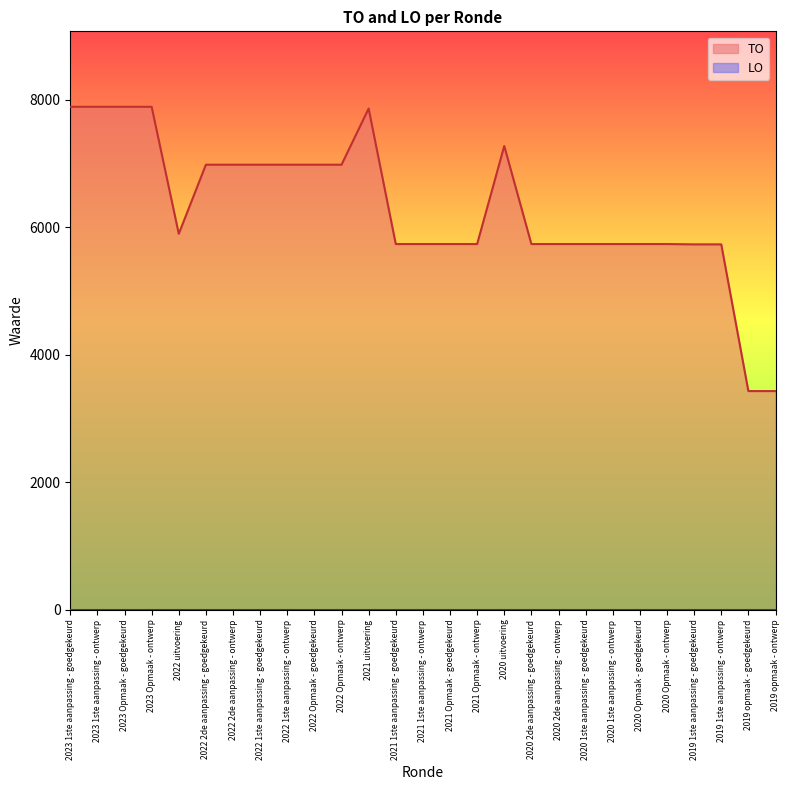

List the labels in order of value, smallest first.

2019 opmaak - goedgekeurd, 2019 opmaak - ontwerp, 2019 1ste aanpassing - goedgekeurd, 2019 1ste aanpassing - ontwerp, 2021 1ste aanpassing - goedgekeurd, 2021 1ste aanpassing - ontwerp, 2021 Opmaak - goedgekeurd, 2021 Opmaak - ontwerp, 2020 2de aanpassing - goedgekeurd, 2020 2de aanpassing - ontwerp, 2020 1ste aanpassing - goedgekeurd, 2020 1ste aanpassing - ontwerp, 2020 Opmaak - goedgekeurd, 2020 Opmaak - ontwerp, 2022 uitvoering, 2022 2de aanpassing - goedgekeurd, 2022 2de aanpassing - ontwerp, 2022 1ste aanpassing - goedgekeurd, 2022 1ste aanpassing - ontwerp, 2022 Opmaak - goedgekeurd, 2022 Opmaak - ontwerp, 2020 uitvoering, 2021 uitvoering, 2023 1ste aanpassing - goedgekeurd, 2023 1ste aanpassing - ontwerp, 2023 Opmaak - goedgekeurd, 2023 Opmaak - ontwerp